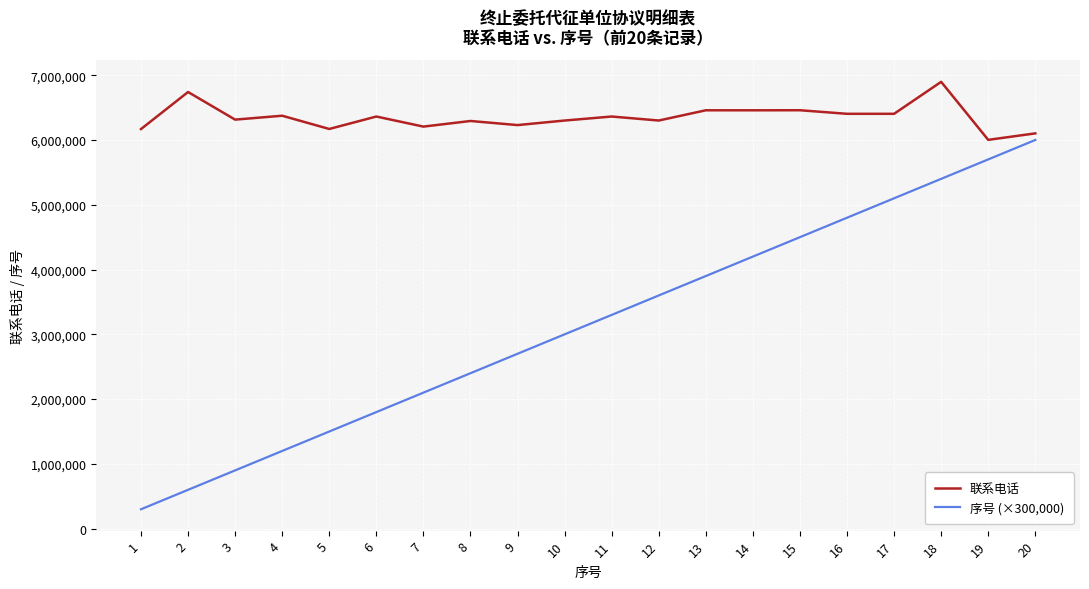

What is the smallest value displayed?

300000